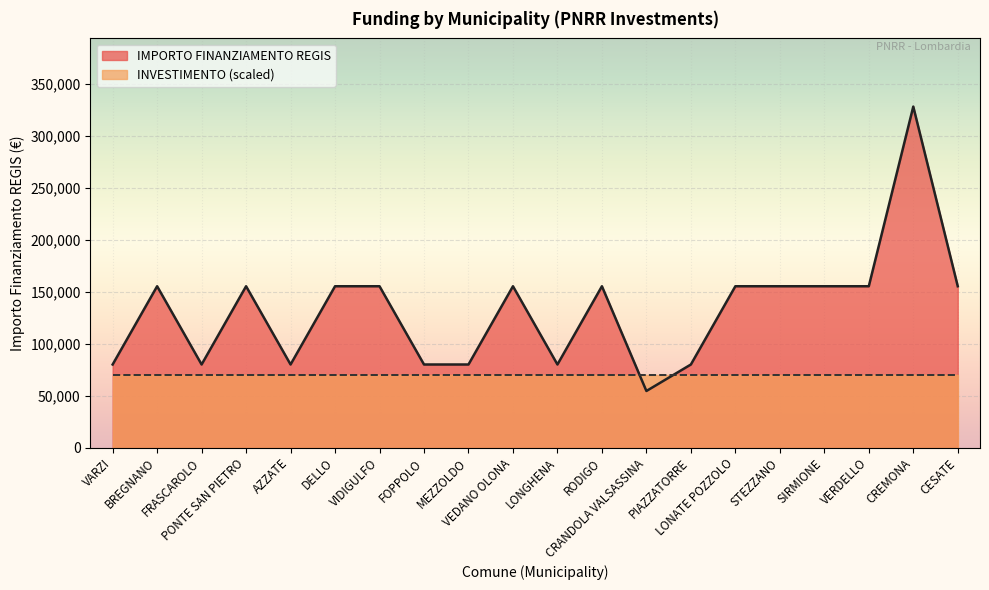

The value at VERDELLO is 201925. True or false?

False